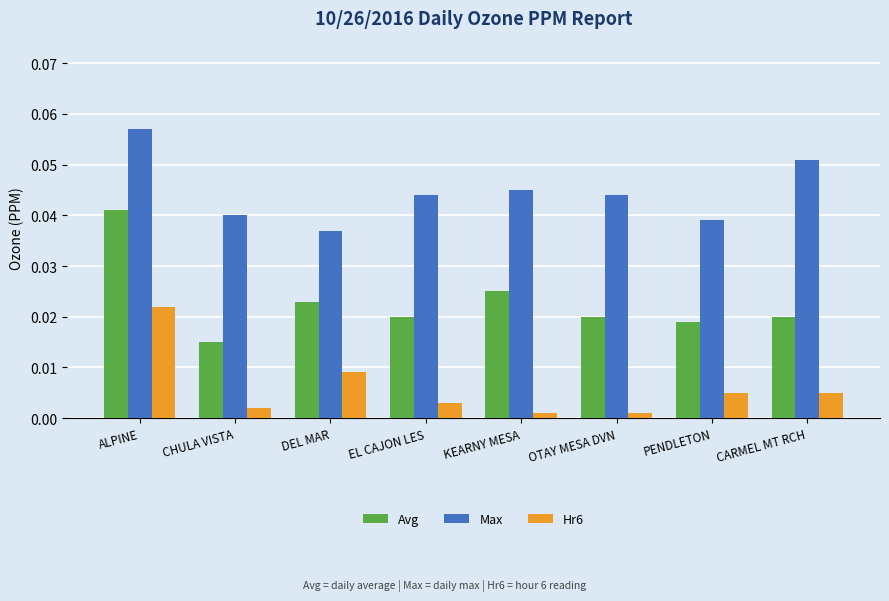

At how many categories does at least one series exceed 0?

8